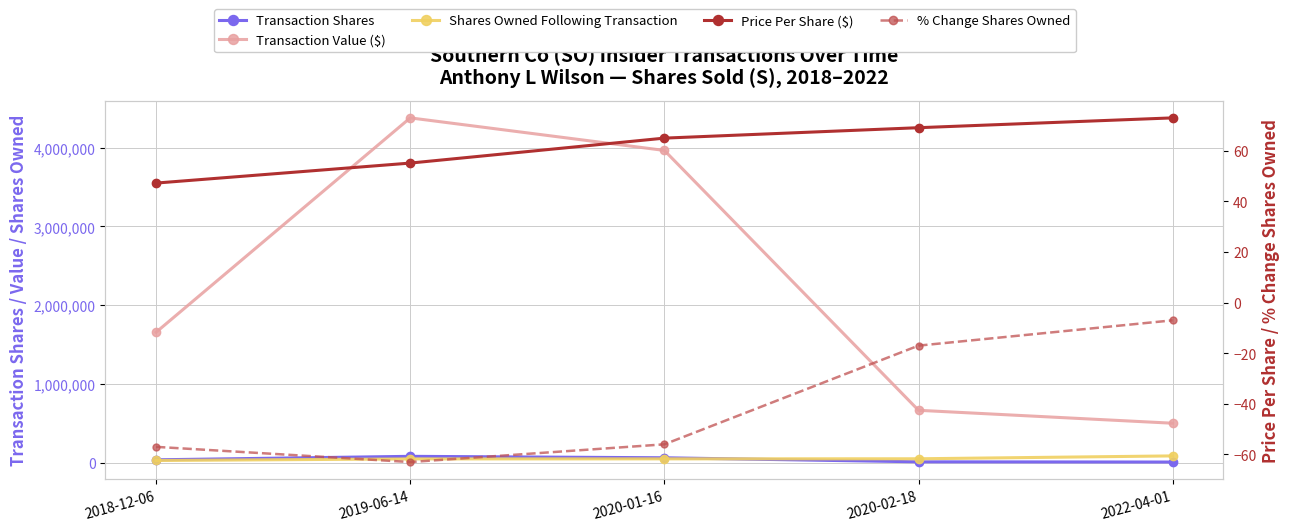

True or false: Price Per Share ($) and Shares Owned Following Transaction intersect in this chart.

False